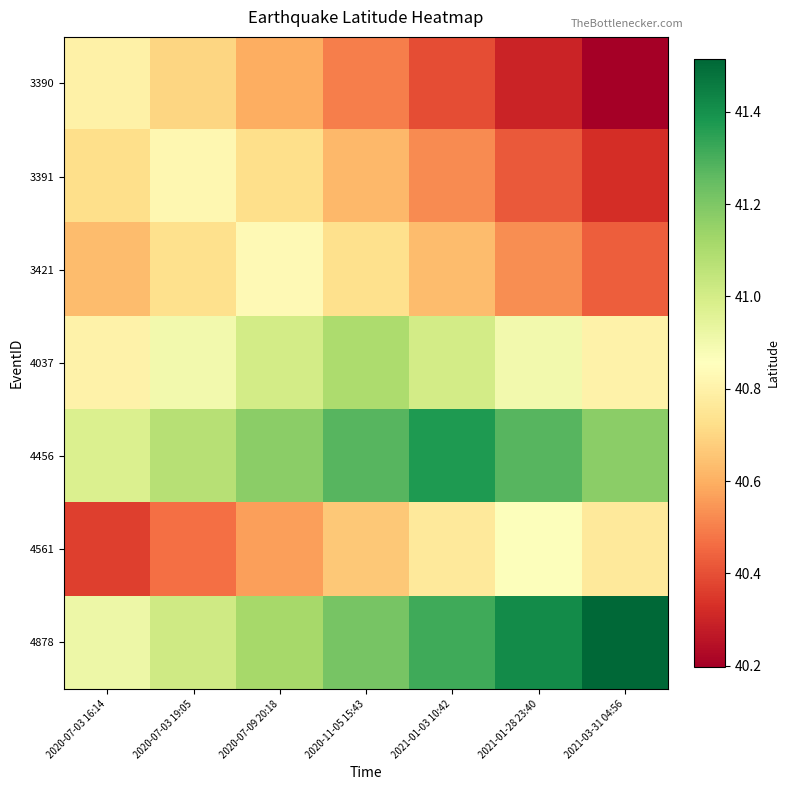

List the series in order of their peak value, highest first.

4878, 4456, 4037, 4561, 3421, 3391, 3390